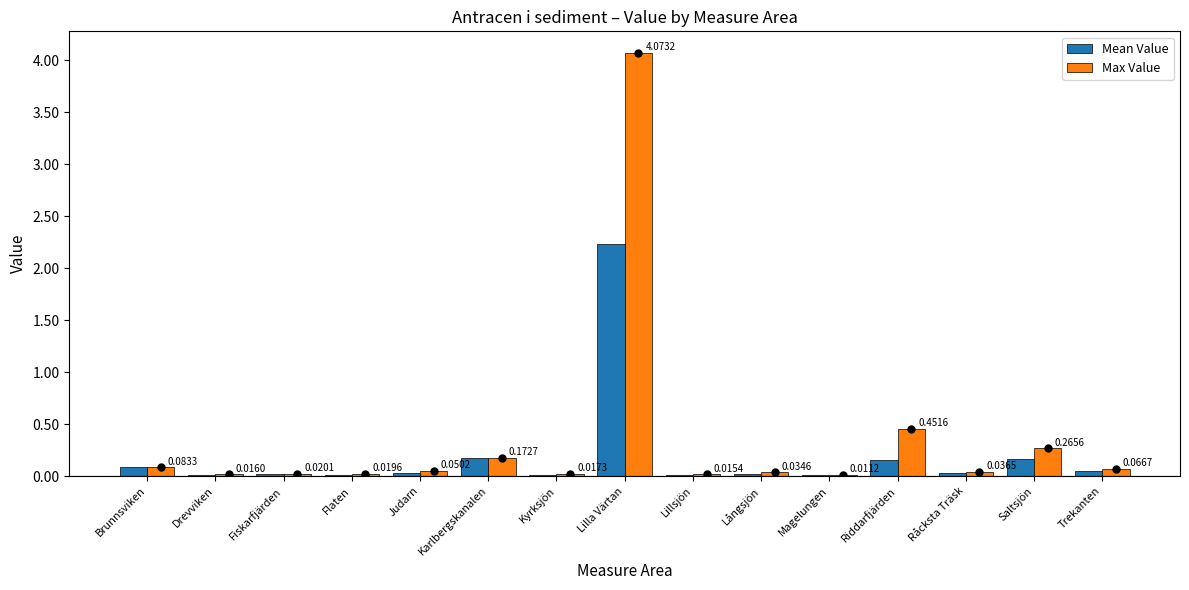

Which series has the largest total across all categories?

Max Value